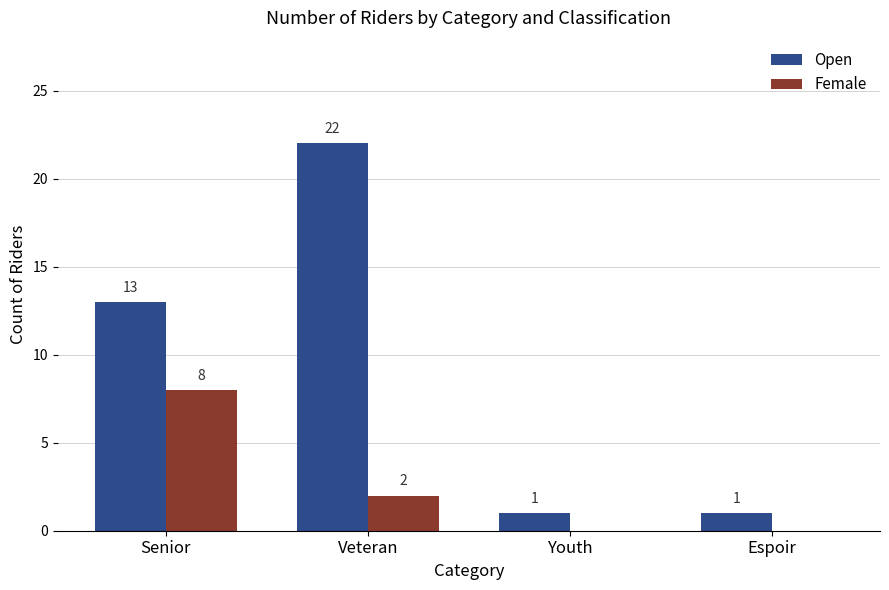

Reading left to right, list all the values displayed in this chart.

Open: 13	22	1	1
Female: 8	2	0	0